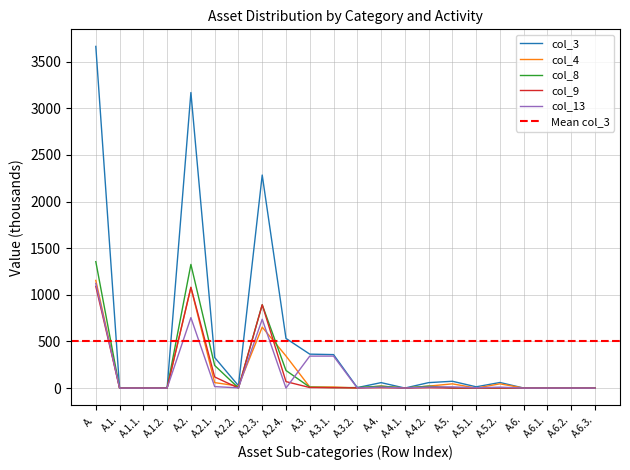

True or false: col_9 and col_3 intersect in this chart.

False